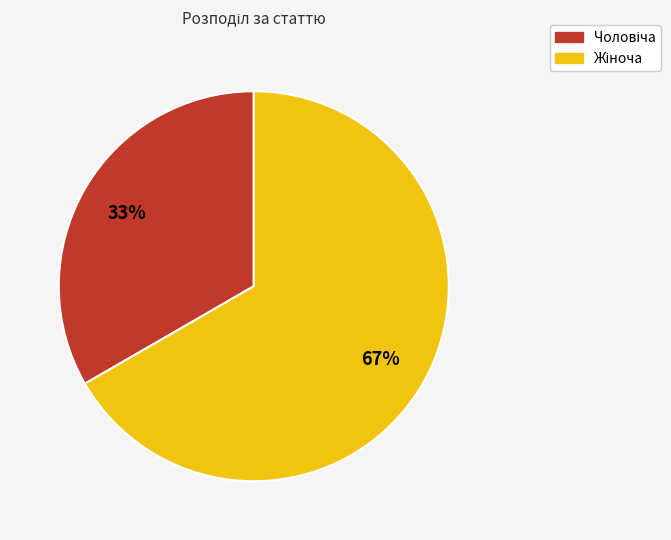

Does any single category account for the majority?

Yes